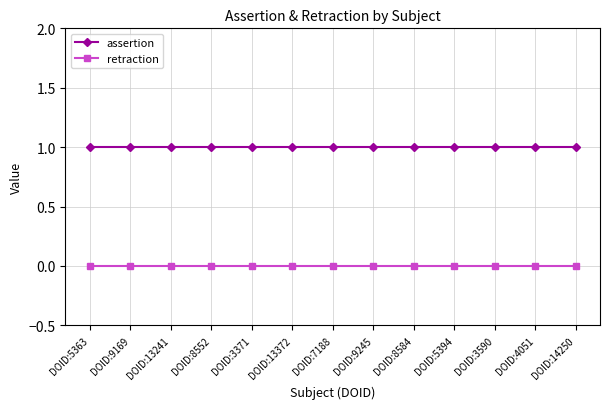

Is the value of retraction at DOID:3590 greater than the value of assertion at DOID:5394?

No